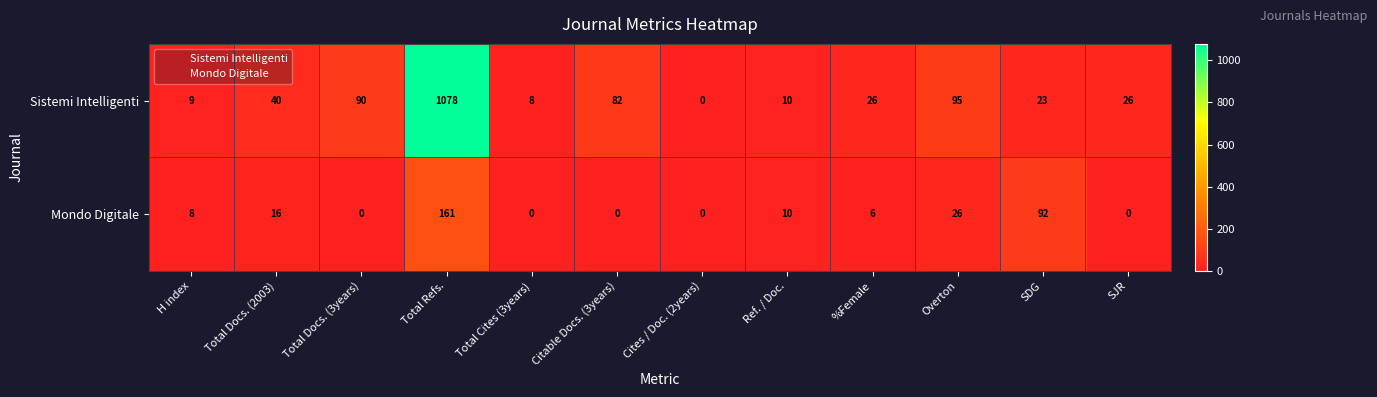

Reading right to left, extract all data points from this chart.

Sistemi Intelligenti: 26	23	95	26	10	0	82	8	1078	90	40	9
Mondo Digitale: 0	92	26	6	10	0	0	0	161	0	16	8